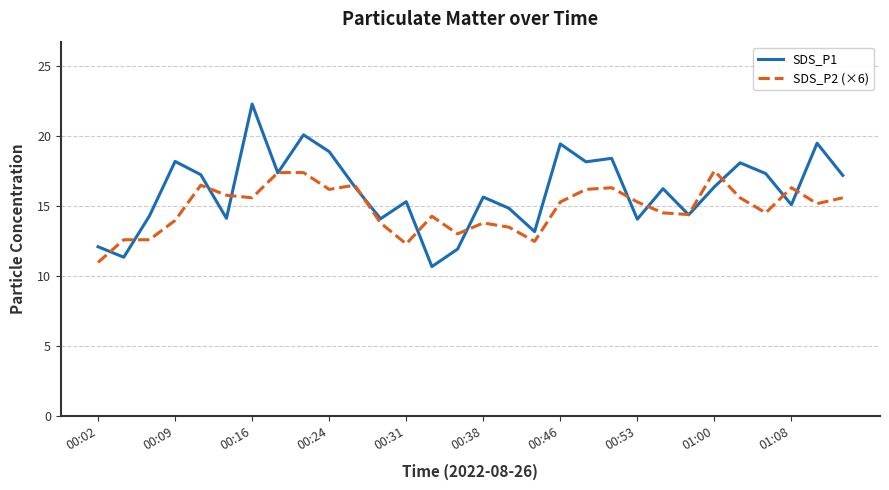

What is the minimum value for SDS_P1?

10.7